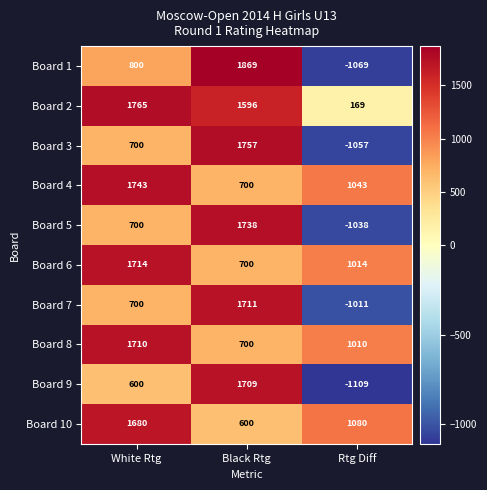

What is the maximum value shown in the chart?

1869